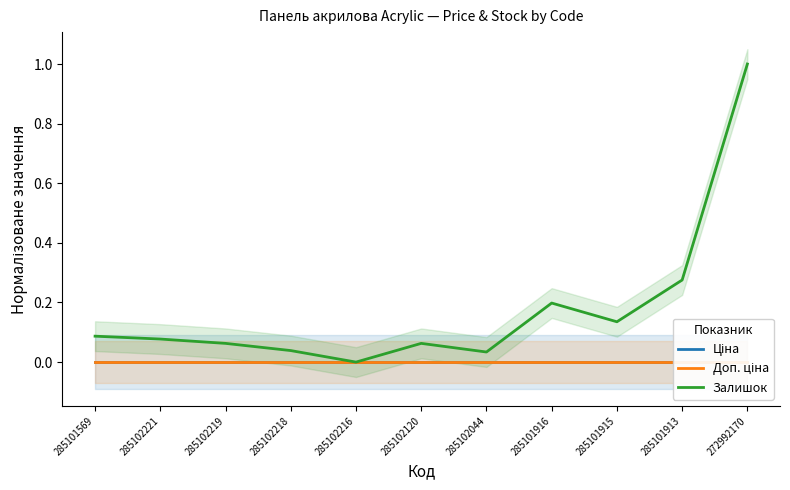

Reading left to right, list all the values displayed in this chart.

Ціна: 0.0	0.0	0.0	0.0	0.0	0.0	0.0	0.0	0.0	0.0	0.0
Доп. ціна: 0.0	0.0	0.0	0.0	0.0	0.0	0.0	0.0	0.0	0.0	0.0
Залишок: 0.1	0.1	0.1	0.0	0.0	0.1	0.0	0.2	0.1	0.3	1.0